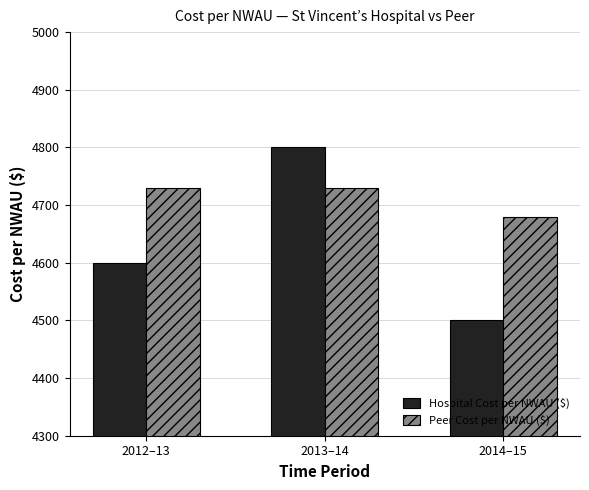

The value of Peer Cost per NWAU ($) at 2014–15 is 4680. True or false?

True